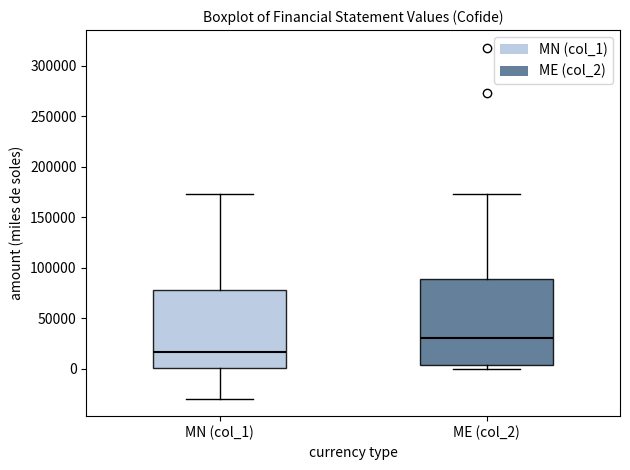

Which box's median line is the lowest?

MN (col_1)